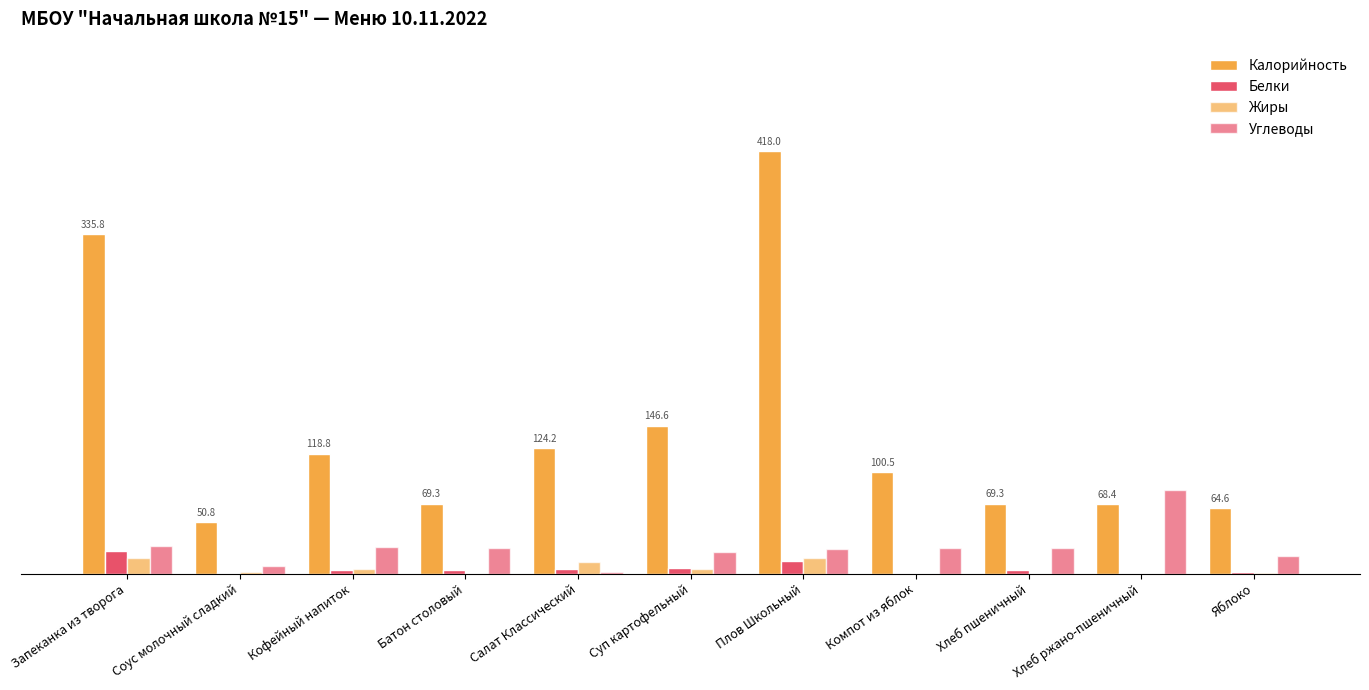

Which label corresponds to the largest value in the chart?

Плов Школьный